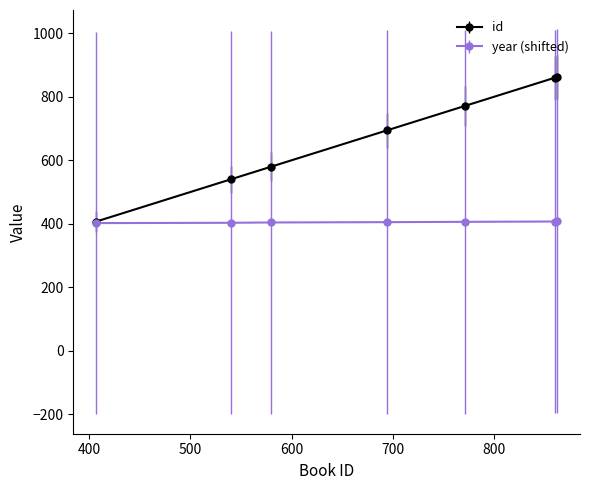

What is the highest value of the year (shifted) series?

408